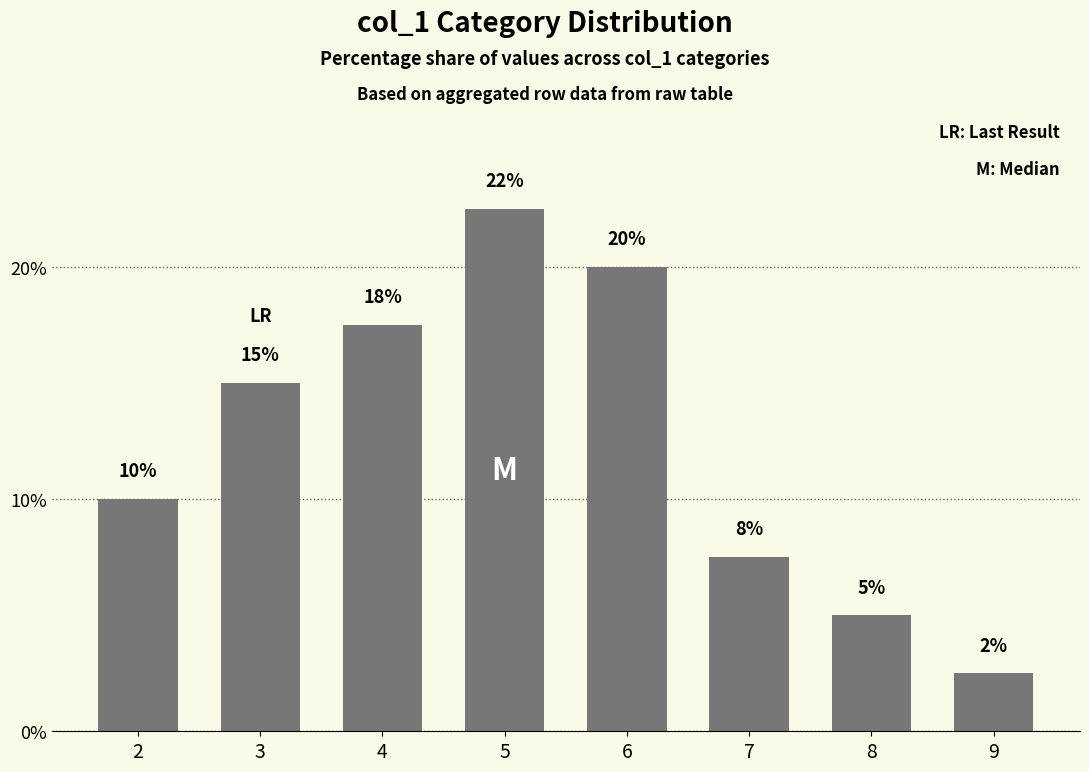

List the labels in order of value, largest first.

5, 6, 4, 3, 2, 7, 8, 9